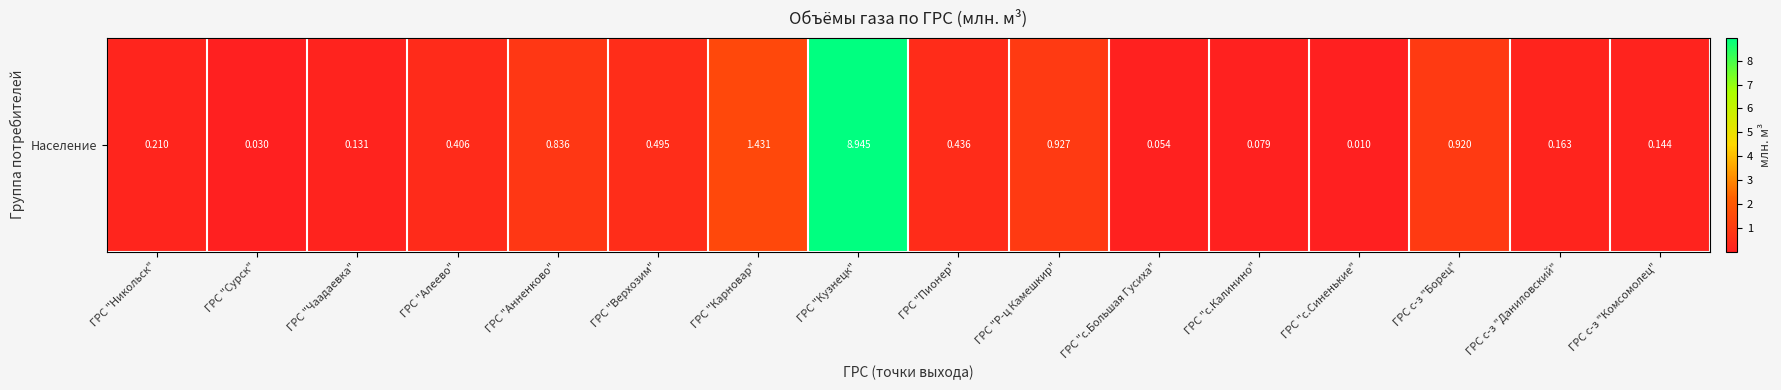

Between ГРС "Сурск" and ГРС "с.Калинино", which is larger?

ГРС "с.Калинино"